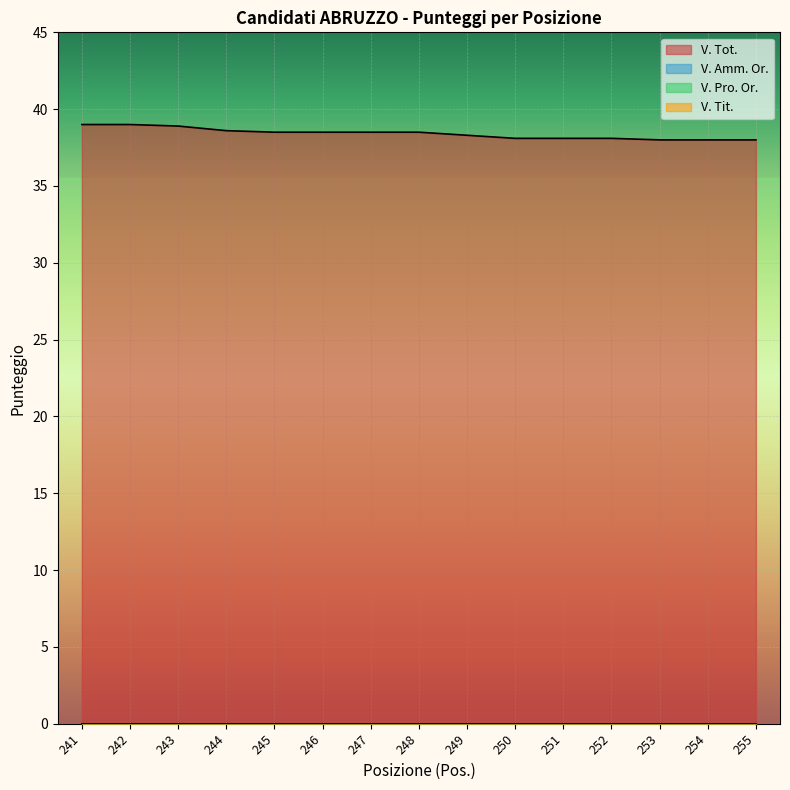

True or false: V. Amm. Or. and V. Tit. intersect in this chart.

False